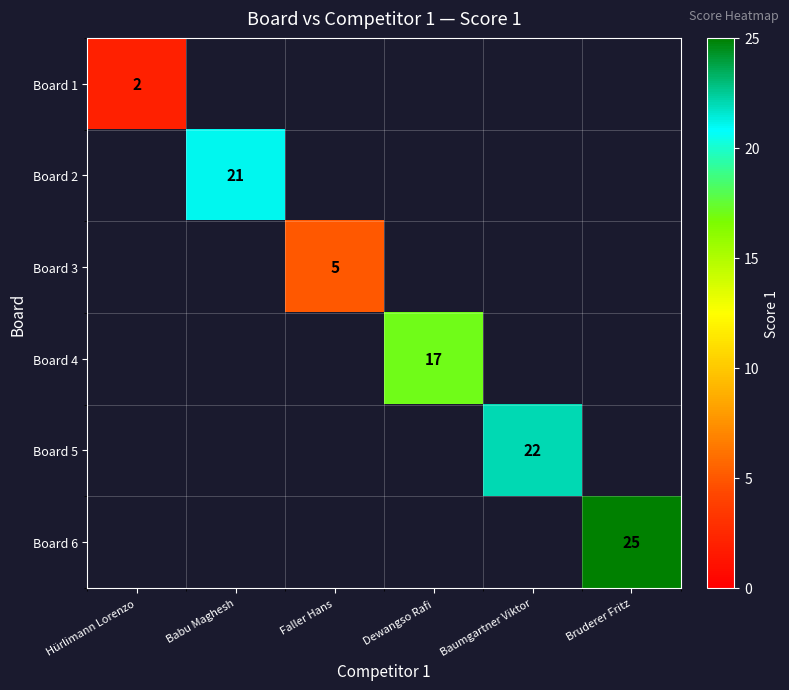

The Board 2 series shows 15 at Babu Maghesh. True or false?

False